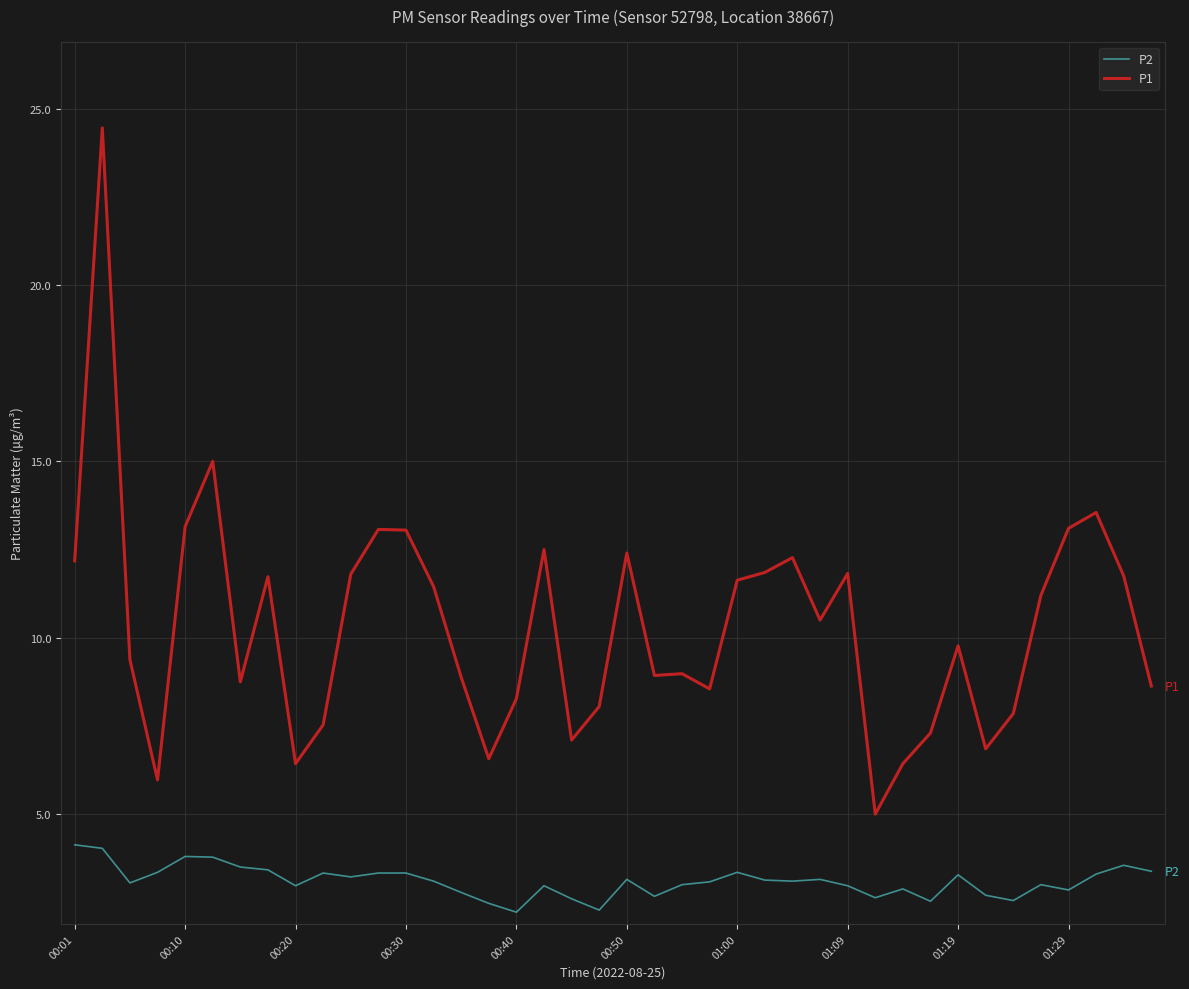

What is the minimum value shown in the chart?

2.2